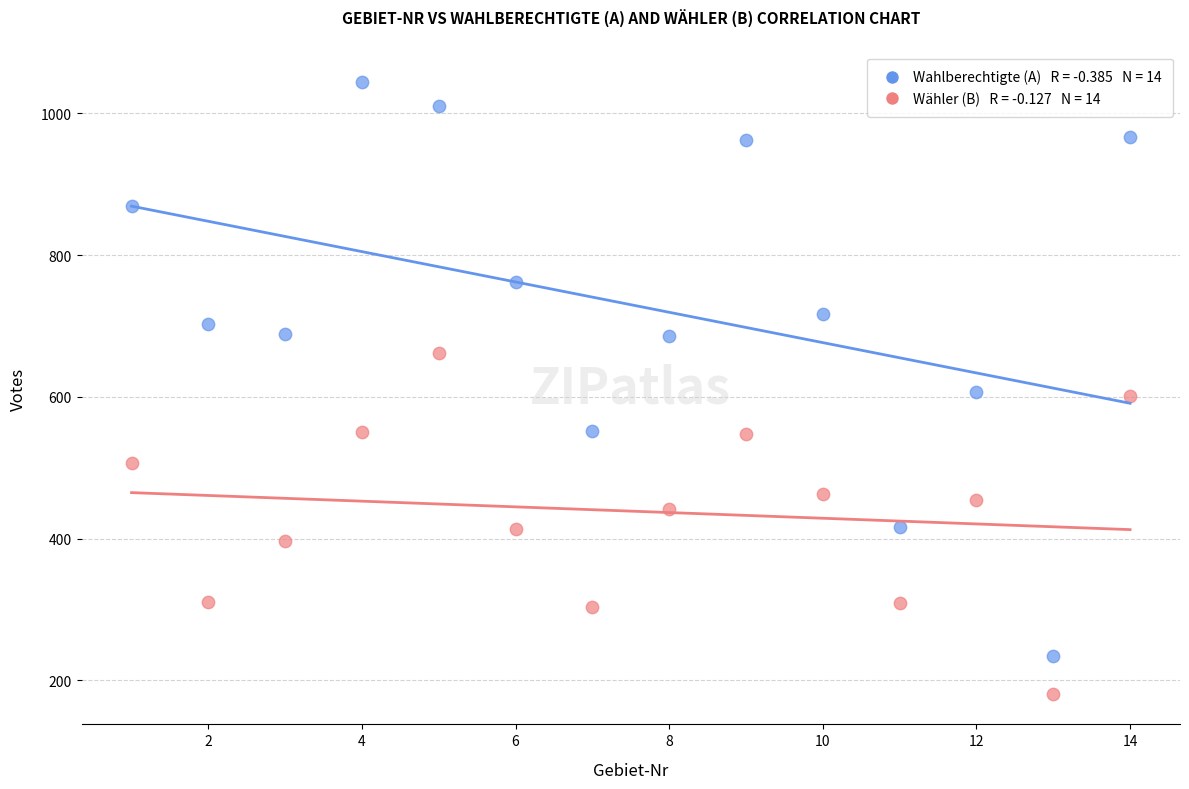

Across all data points, what is the range of X values (max minus min)?

13